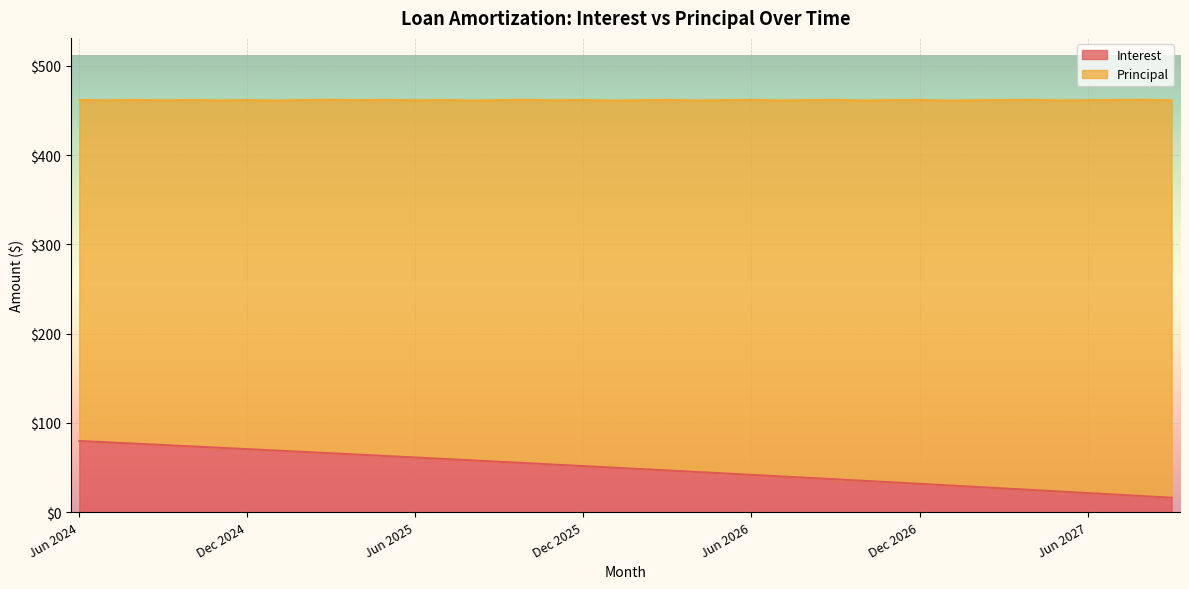

Reading right to left, list all the values displayed in this chart.

16.1	17.9	19.6	21.4	23.1	24.8	26.6	28.3	30.0	31.7	33.4	35.1	36.7	38.4	40.1	41.7	43.4	45.0	46.7	48.3	50.0	51.6	53.2	54.8	56.4	58.0	59.6	61.2	62.8	64.3	65.9	67.5	69.0	70.5	72.1	73.6	75.2	76.7	78.2	79.7